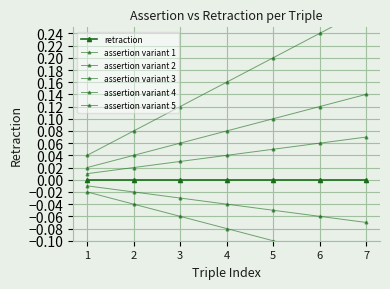

True or false: assertion variant 3 and retraction cross at least once.

False